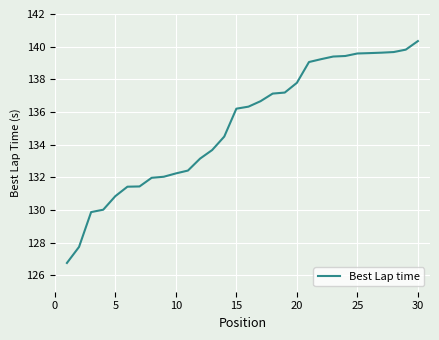

What is the greatest value displayed?

140.3